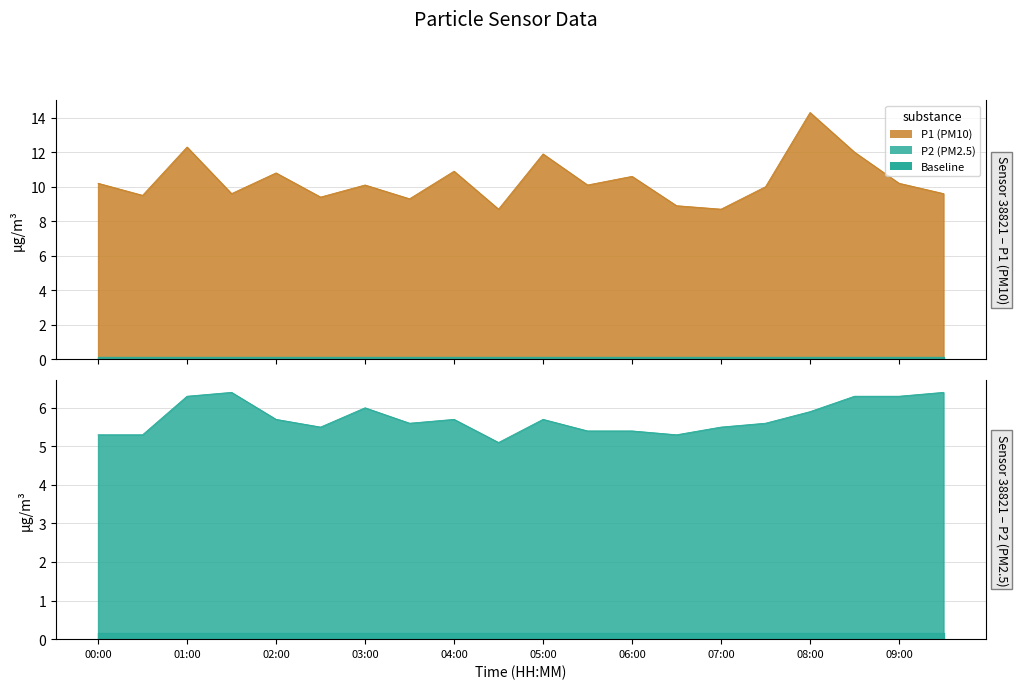

True or false: P1 has a value of 18.0 at 01:00.

False